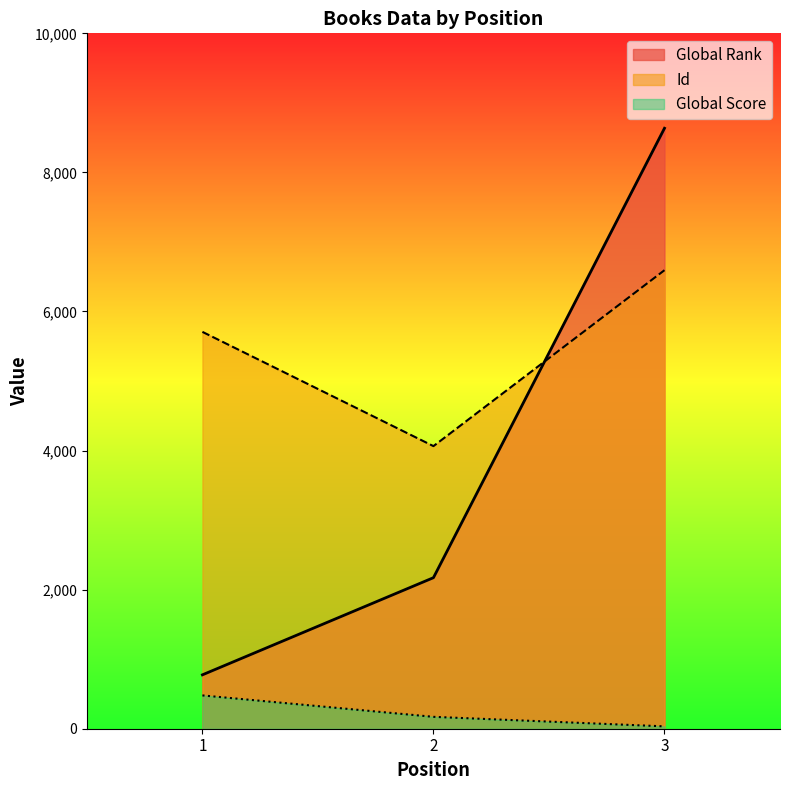

Between 1 and 2, which series saw the biggest shift?

Id